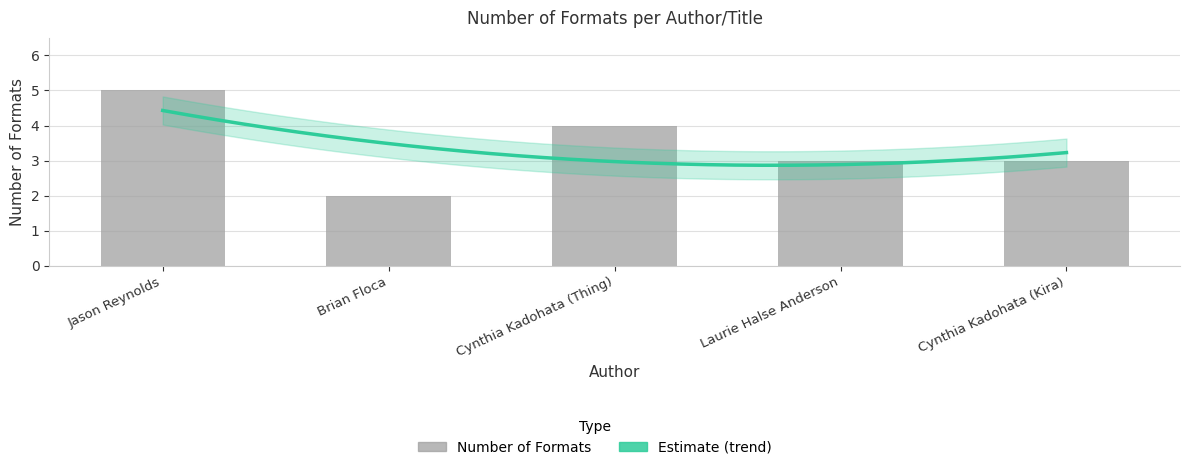

What is the label of the 3rd bar from the left?

Cynthia Kadohata (Thing)